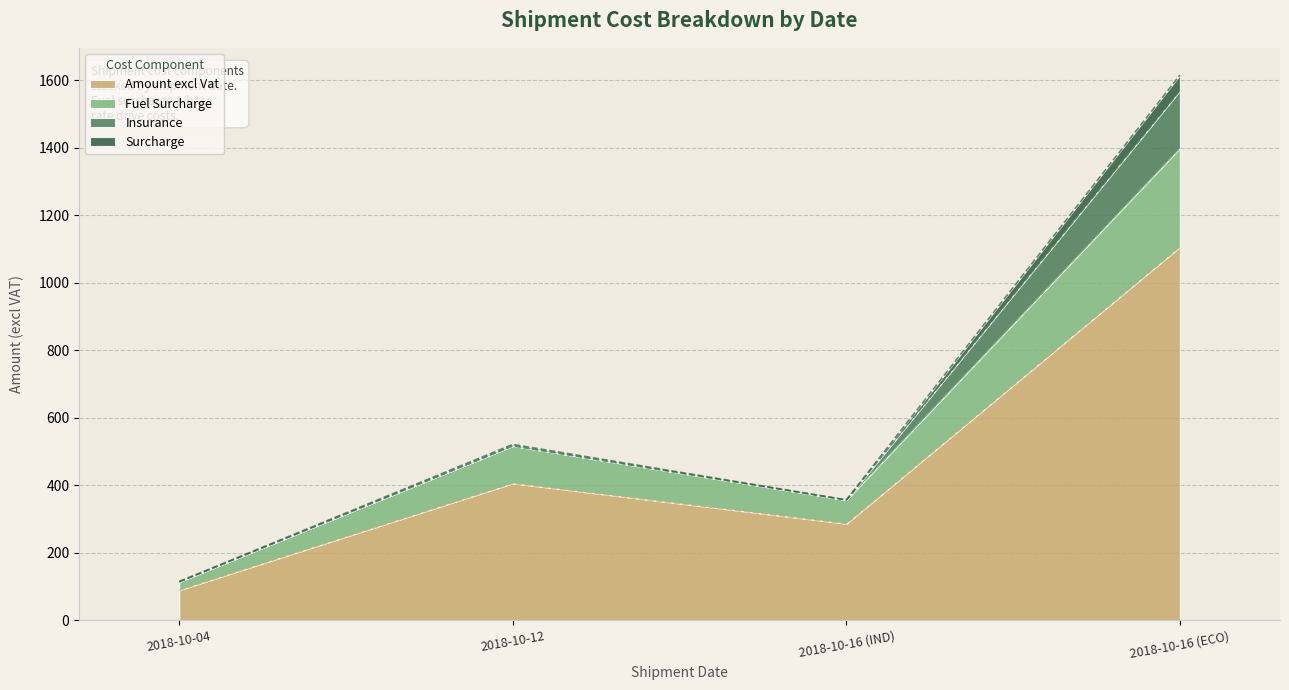

Where is the first local maximum for Amount excl Vat?

2018-10-12